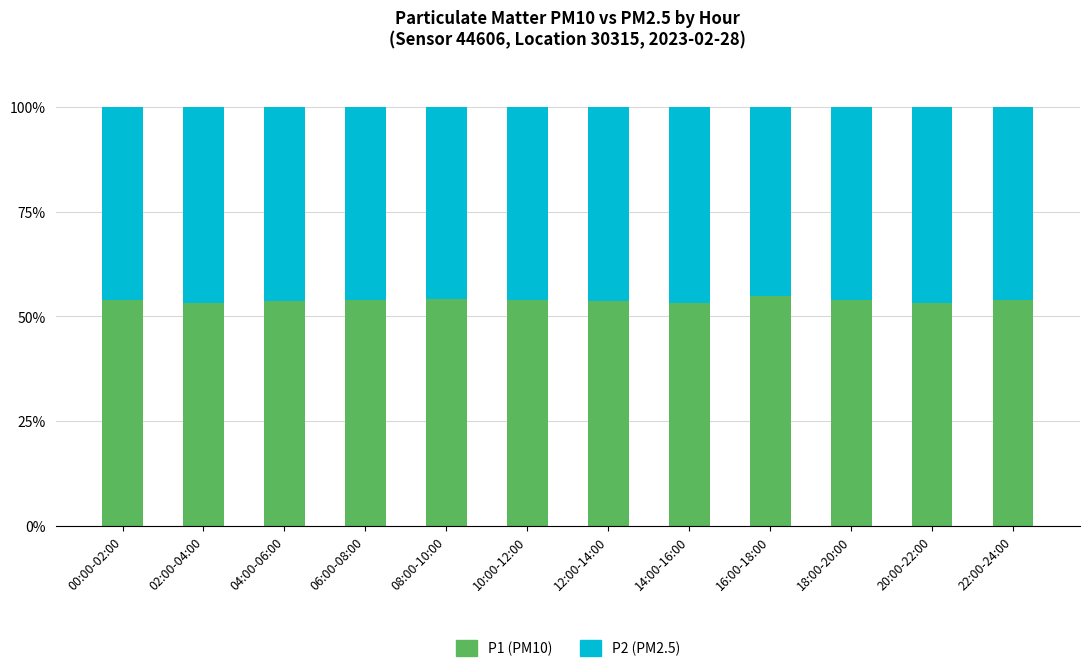

Are the bars grouped side by side (vs. stacked)?

No